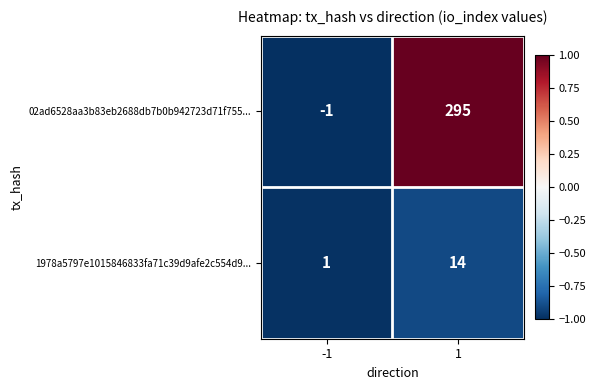

Is it true that 1978a5797e1015846833fa71c39d9afe2c554d9... equals 1 at -1?

True